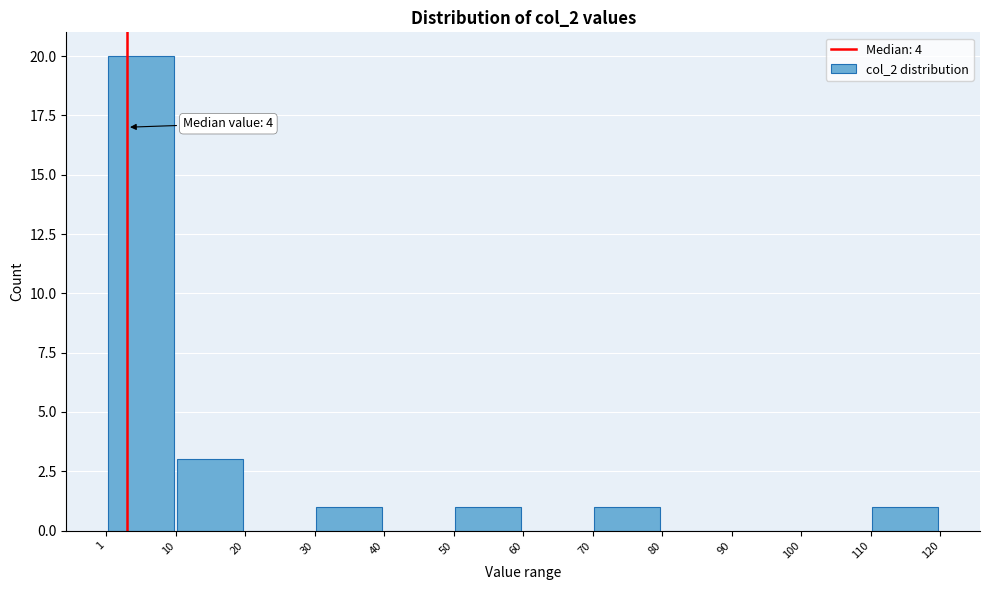

Over which range of the x-axis is the bar tallest?

1 to 10